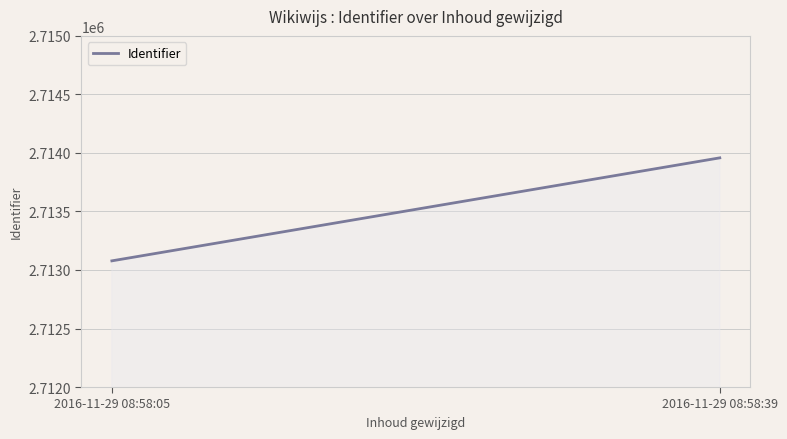

What is the smallest value displayed?

2713078.0